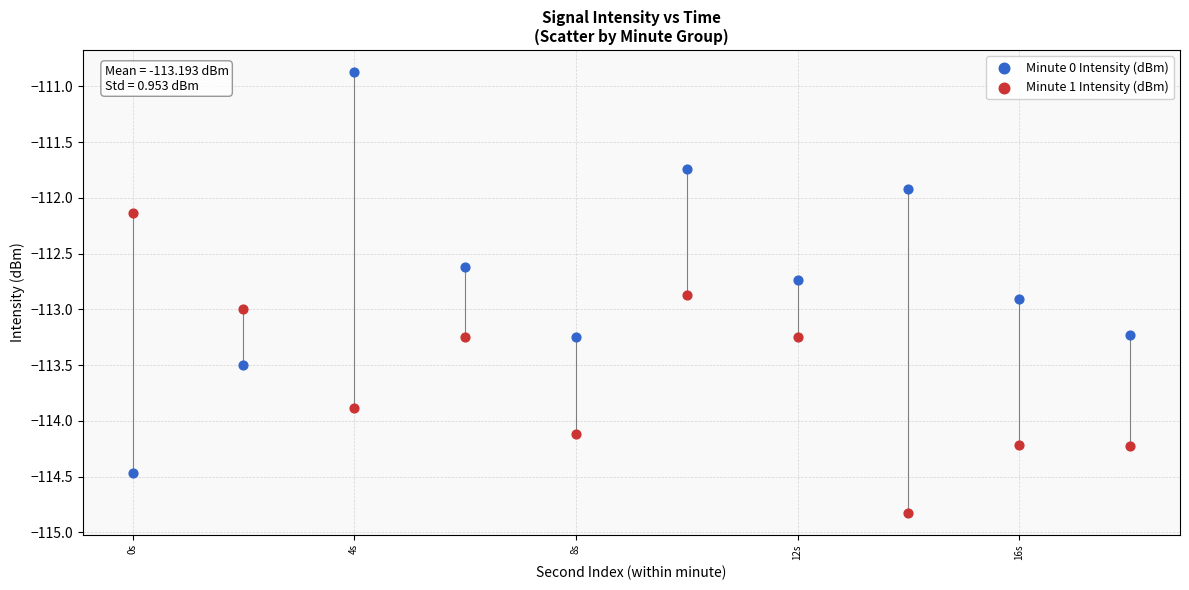

Across all data points, what is the range of Y values (max minus min)?

4.0